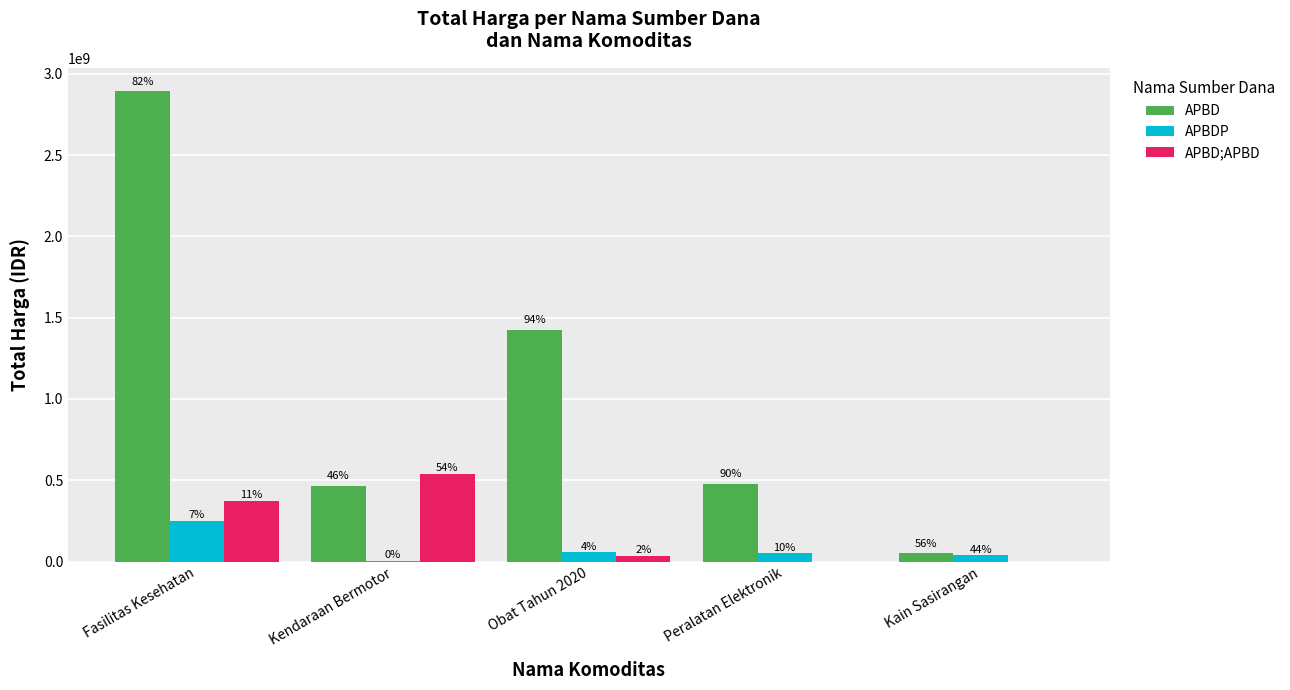

At which label does APBD reach its minimum?

Kain Sasirangan